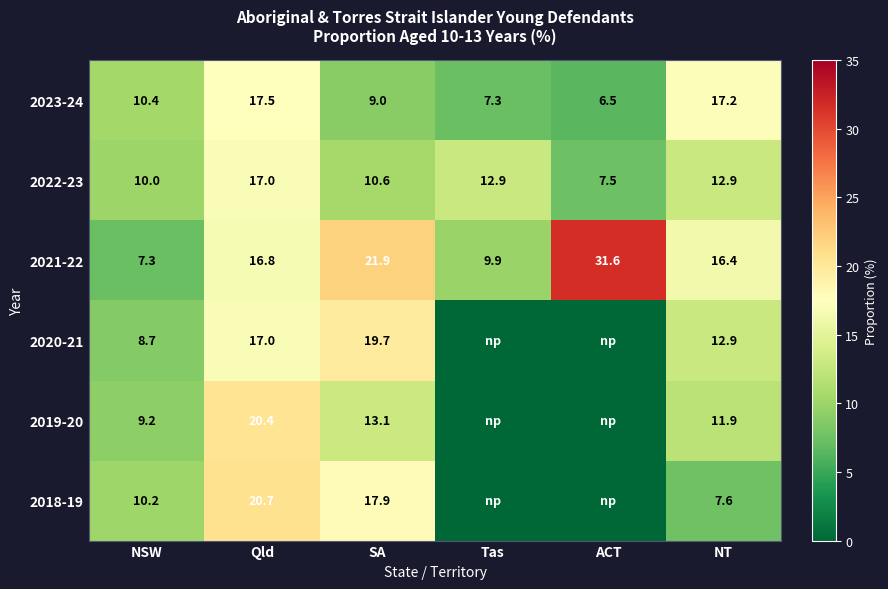

What is the sum of all 2023-24 values?

67.9